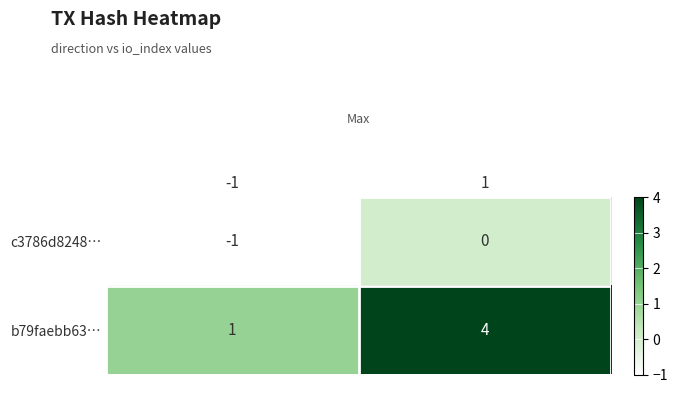

What is the difference between the maximum and minimum values in the b79faebb63… series?

3